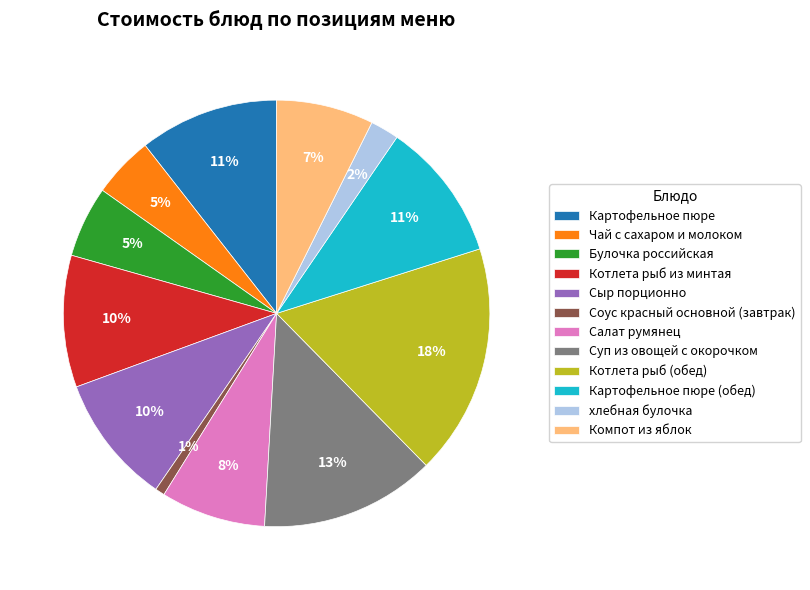

Between Котлета рыб (обед) and Картофельное пюре (обед), which is larger?

Котлета рыб (обед)